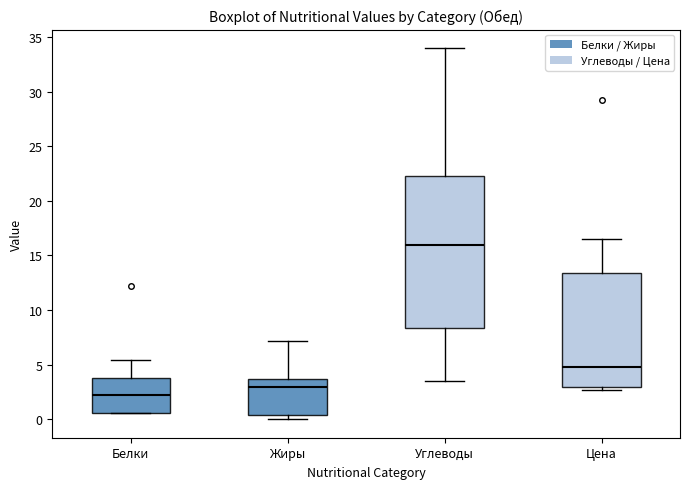

Reading left to right, transcribe this box plot: for each box, give where its median line is, the range the box spans, and where its two whiskers end, as read against the y-axis. The values are not printed on the chart, so give them approximately, as read against the axis.

Белки: median 2.5, box 0.5 to 4.0, whiskers 0.5 to 5.5
Жиры: median 3.0, box 0.5 to 3.5, whiskers 0.0 to 7.0
Углеводы: median 16.0, box 8.5 to 22.5, whiskers 3.5 to 34.0
Цена: median 5.0, box 3.0 to 13.5, whiskers 2.5 to 16.5